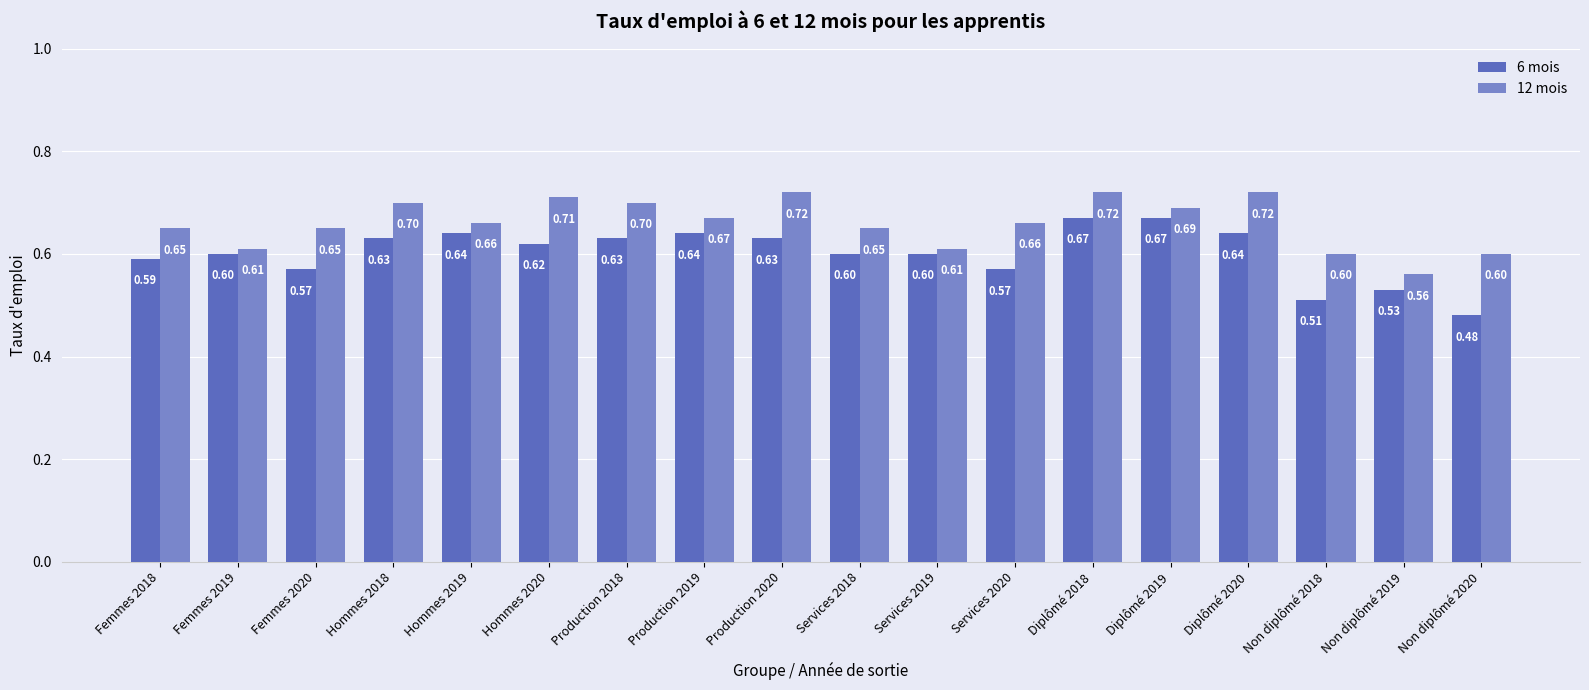

What is the sum of the 6 mois values at Femmes 2020 and Services 2019?

1.2